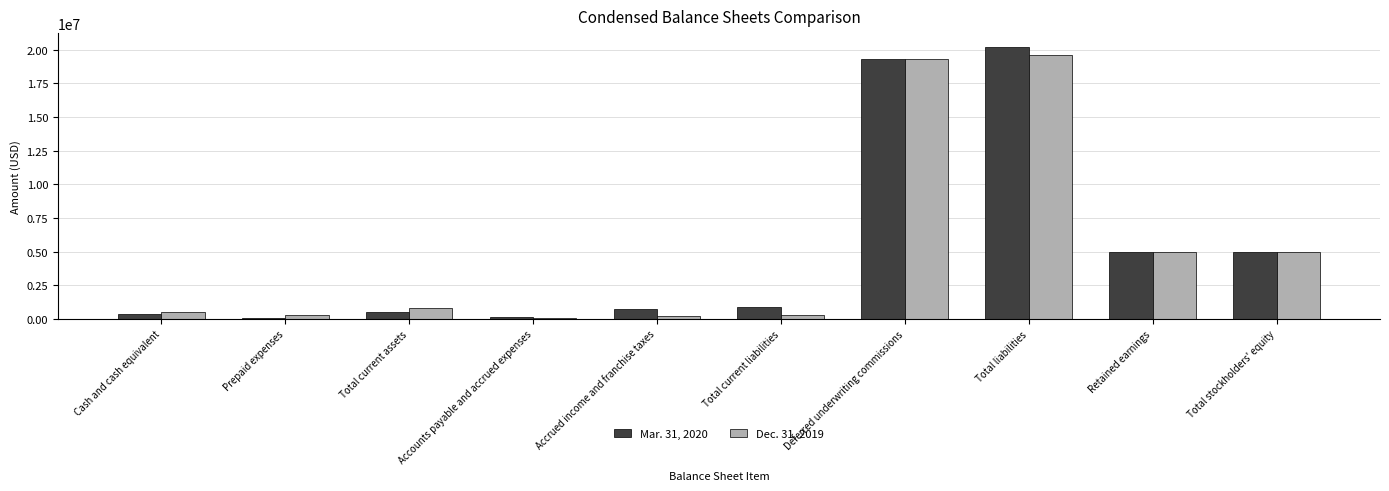

Where is Mar. 31, 2020 nearest to the value 10167267?

Total stockholders' equity